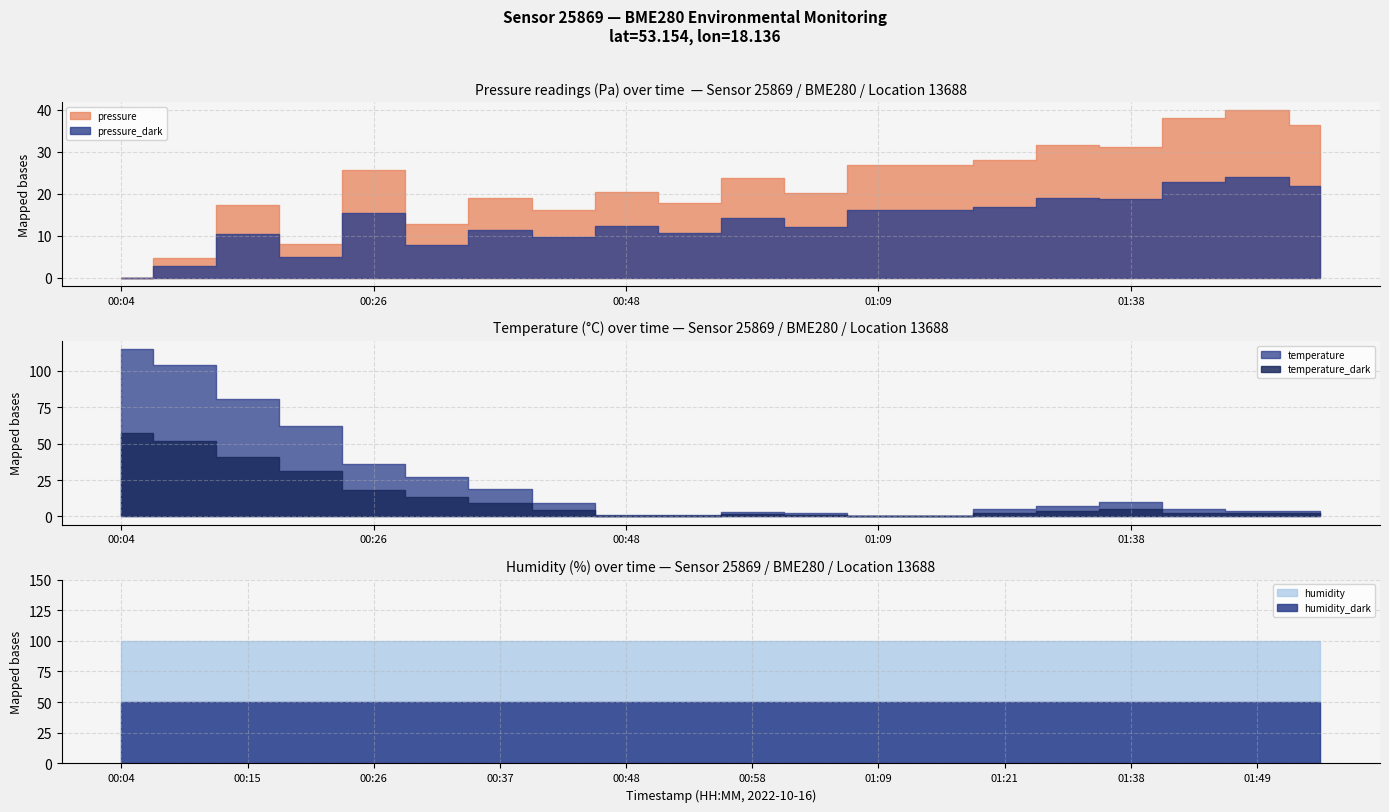

Where is humidity nearest to the value 100?

00:04